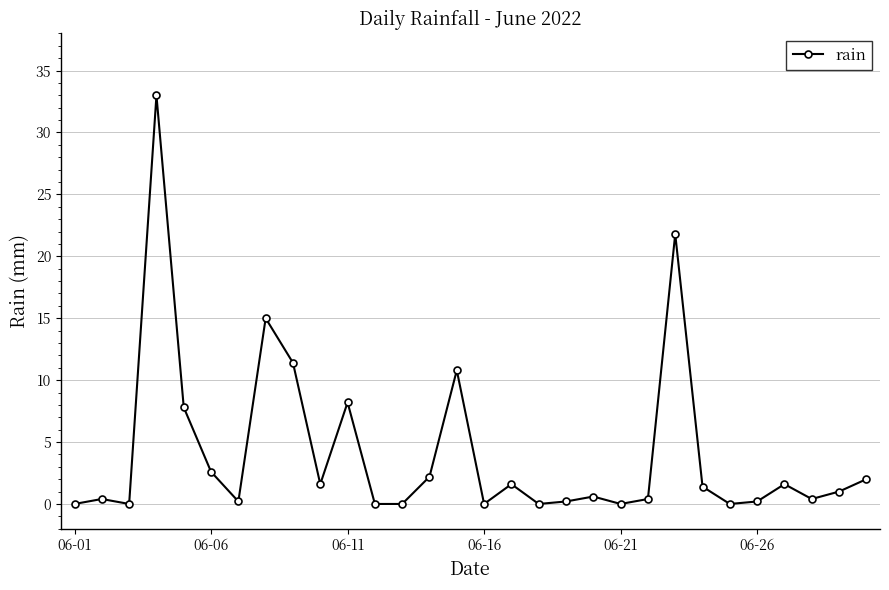

What is the average value?

4.1